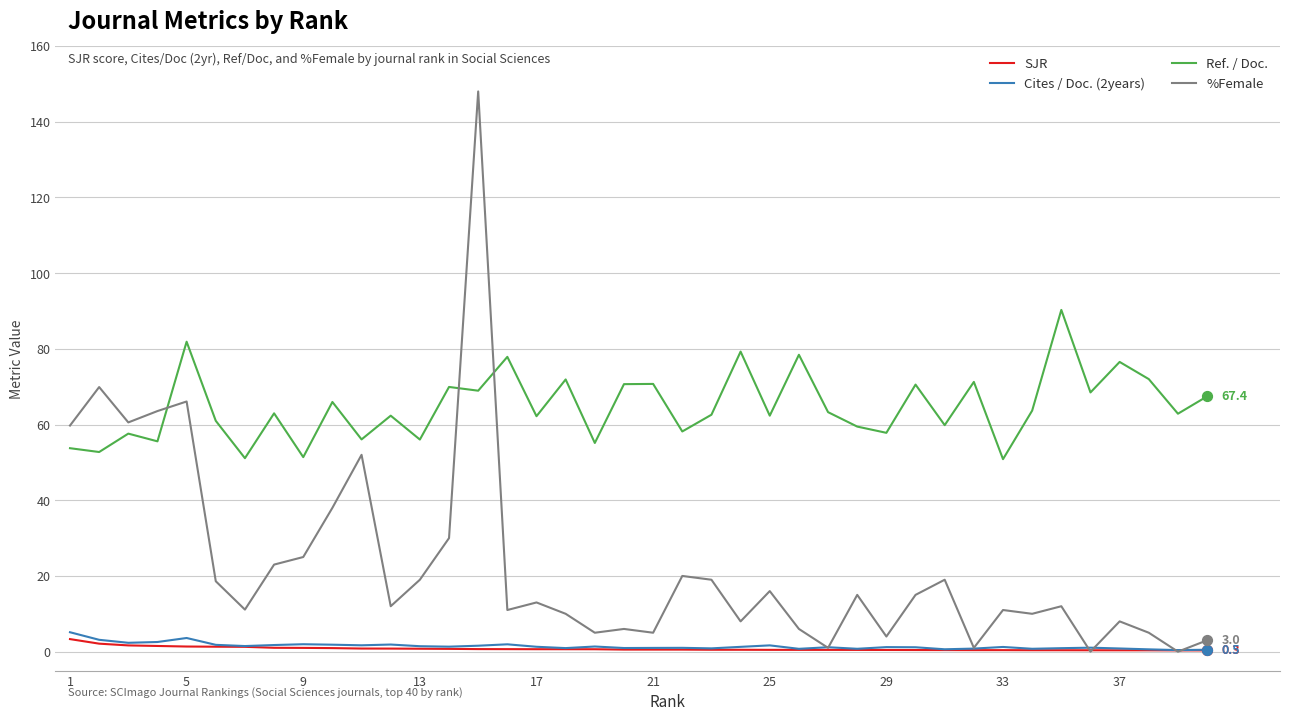

At how many categories does at least one series exceed 22?

40